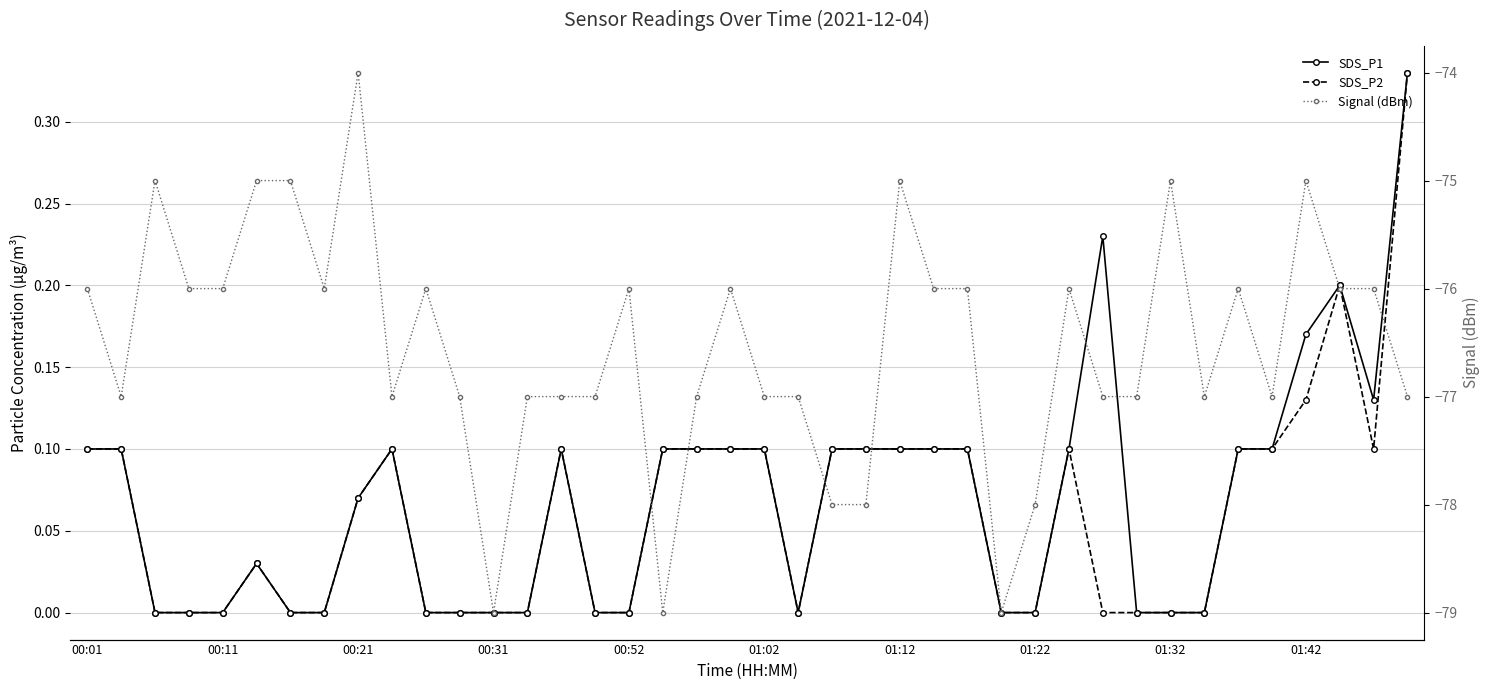

What is the minimum value shown in the chart?

-79.0